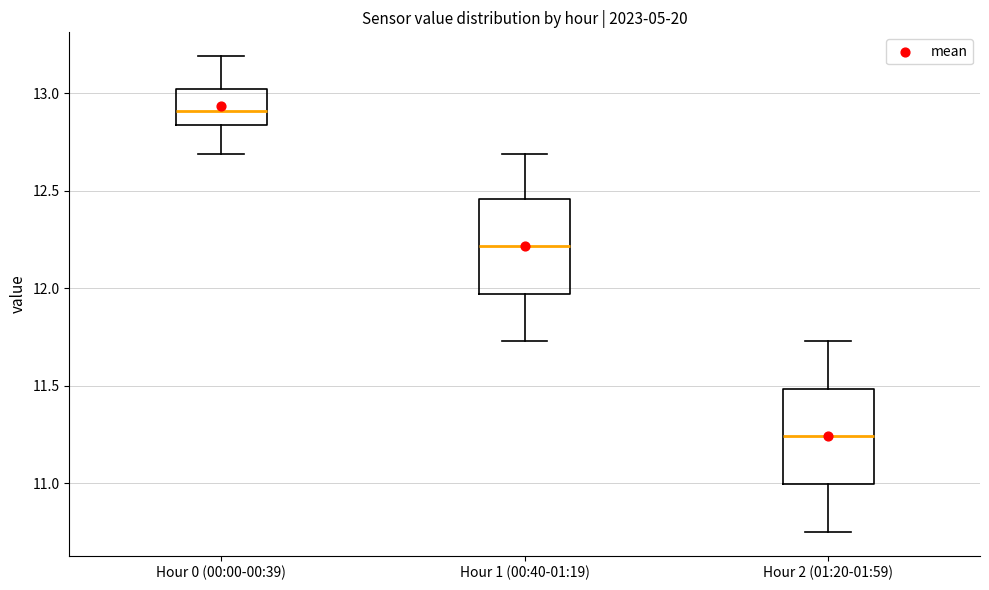

Reading left to right, read every box against the y-axis: the position of its median line, the range the box covers, and the ends of its whiskers. The values are not printed on the chart, so give them approximately, as read against the axis.

Hour 0 (00:00-00:39): median 12.90, box 12.85 to 13.00, whiskers 12.70 to 13.20
Hour 1 (00:40-01:19): median 12.20, box 11.95 to 12.45, whiskers 11.75 to 12.70
Hour 2 (01:20-01:59): median 11.25, box 11.00 to 11.50, whiskers 10.75 to 11.75